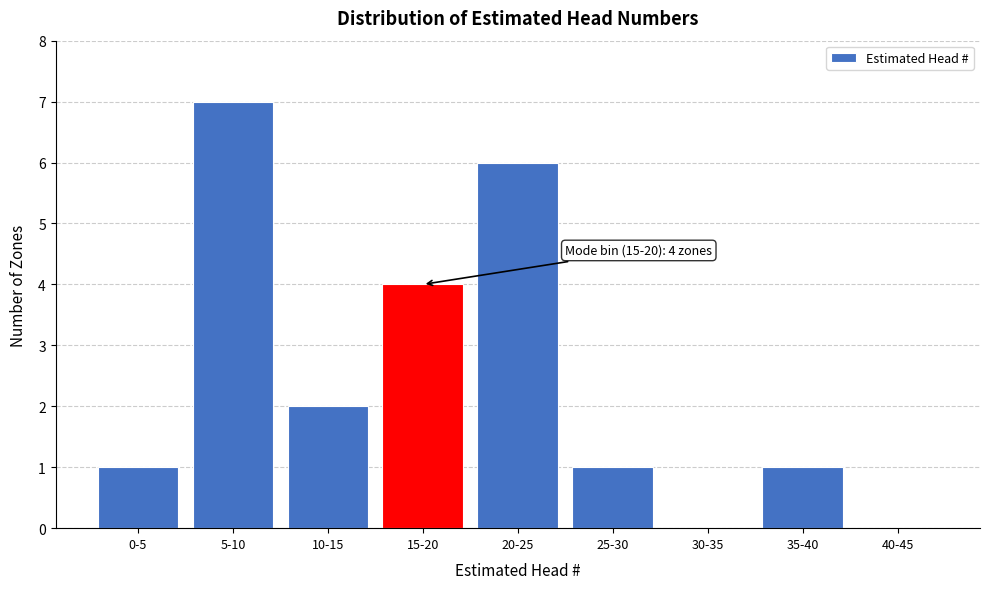

Reading left to right, list all the values displayed in this chart.

0-5=1	5-10=7	10-15=2	15-20=4	20-25=6	25-30=1	30-35=0	35-40=1	40-45=0